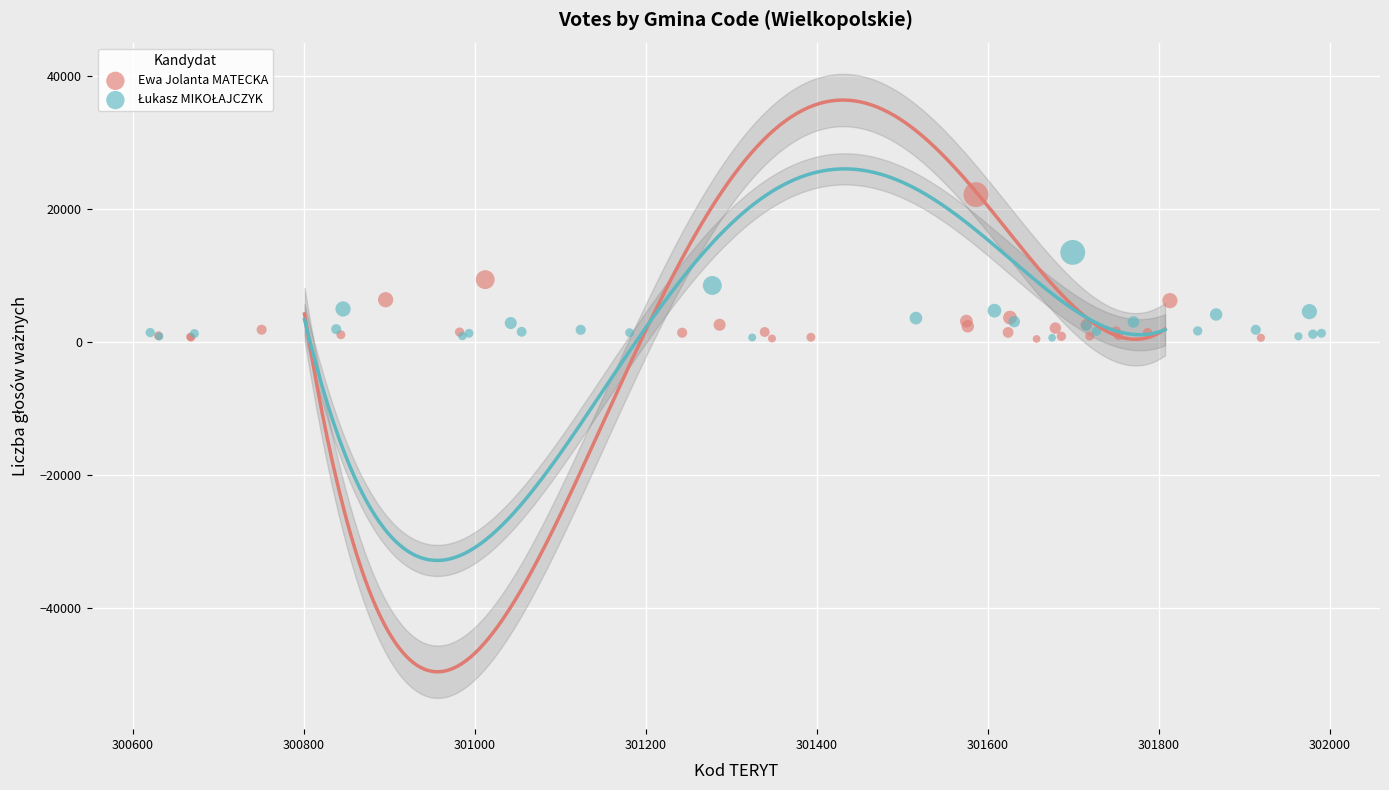

Which series has the largest Y range (max minus min)?

Ewa Jolanta MATECKA